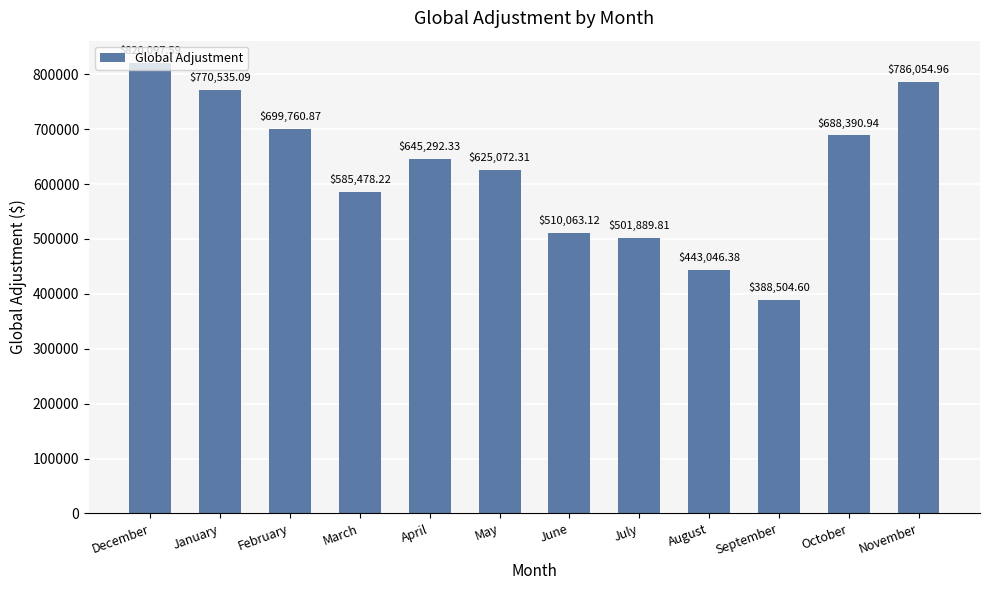

The chart shows a value of 786055.0 at November. True or false?

True